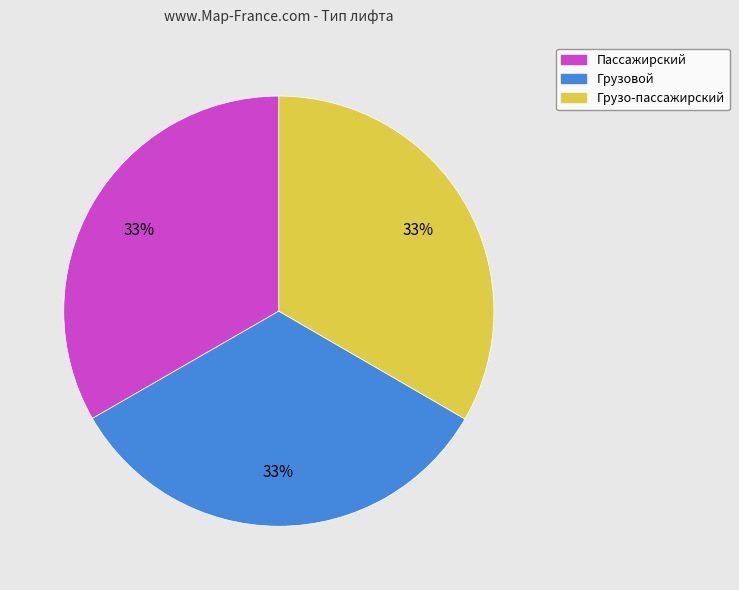

Does Пассажирский represent more than half of the total?

No